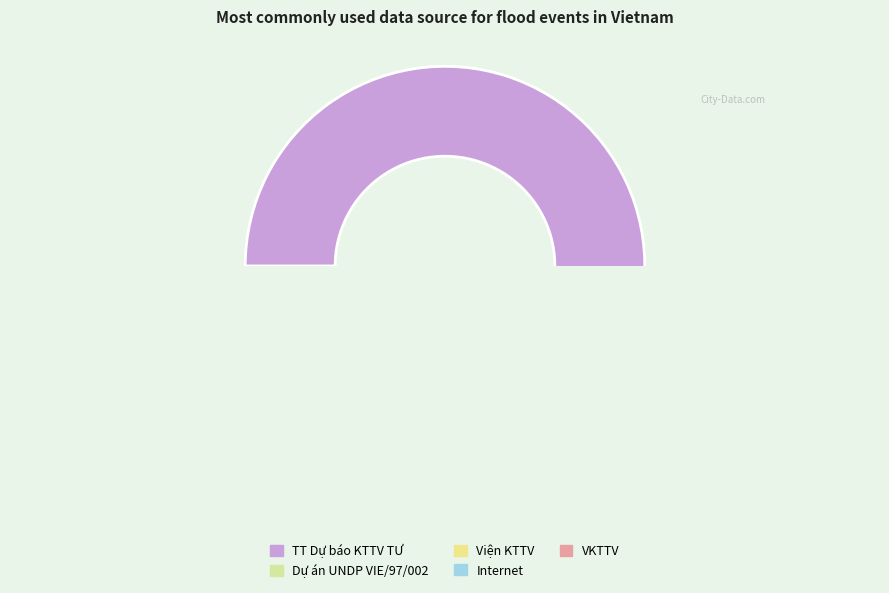

Does Internet represent more than half of the total?

No